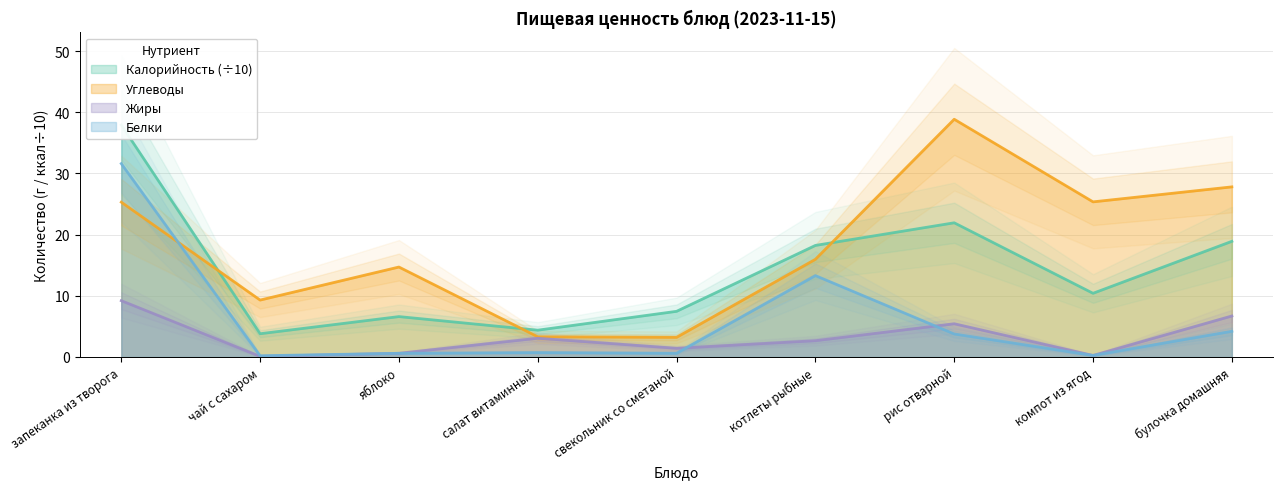

What are all the series names shown in the legend?

Калорийность, Белки, Жиры, Углеводы